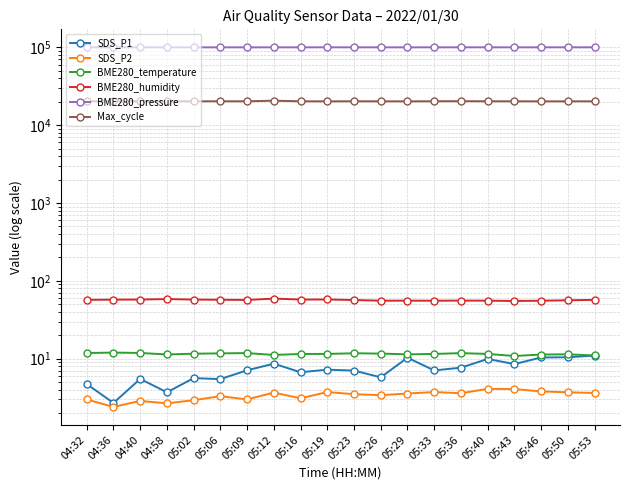

How many lines are shown in the chart?

6